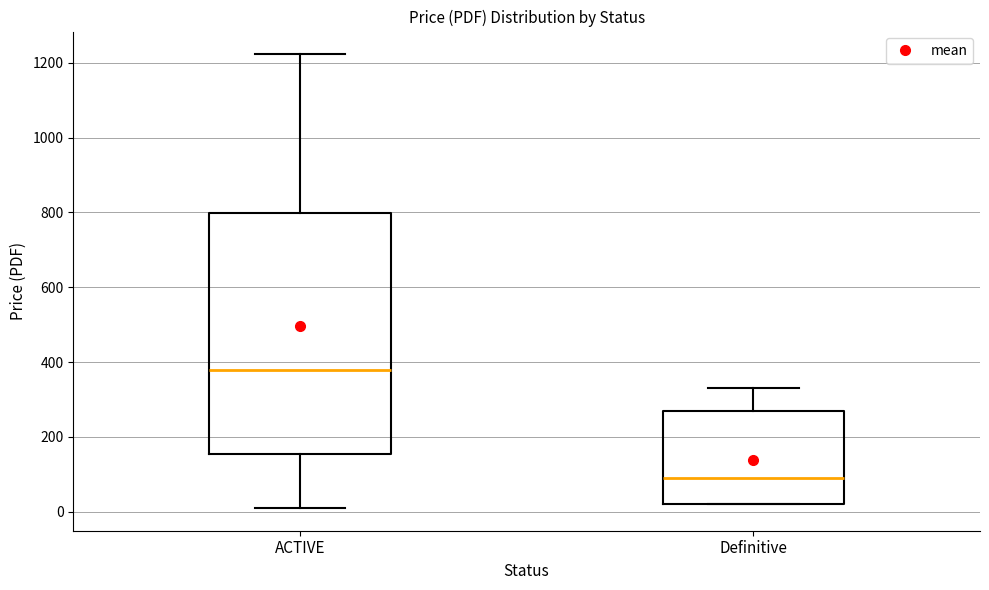

Where is the upper edge of the box for ACTIVE on the y-axis? The values are not printed on the chart, so give them approximately, as read against the axis.

800